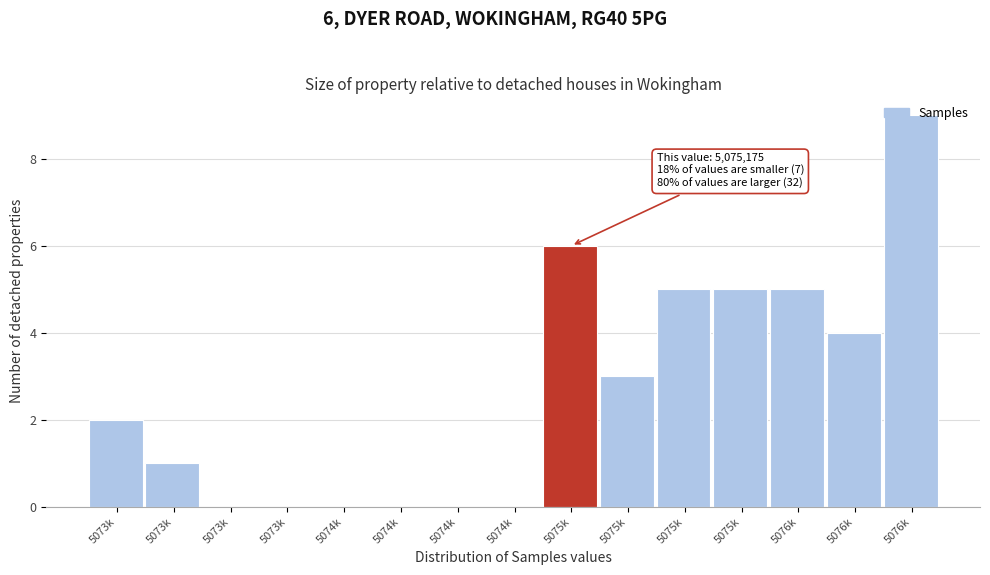

Are the bars horizontal?

No